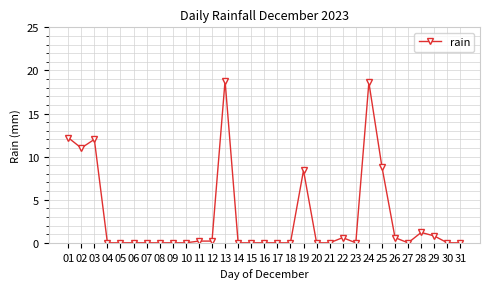

Where is the first local minimum?

02